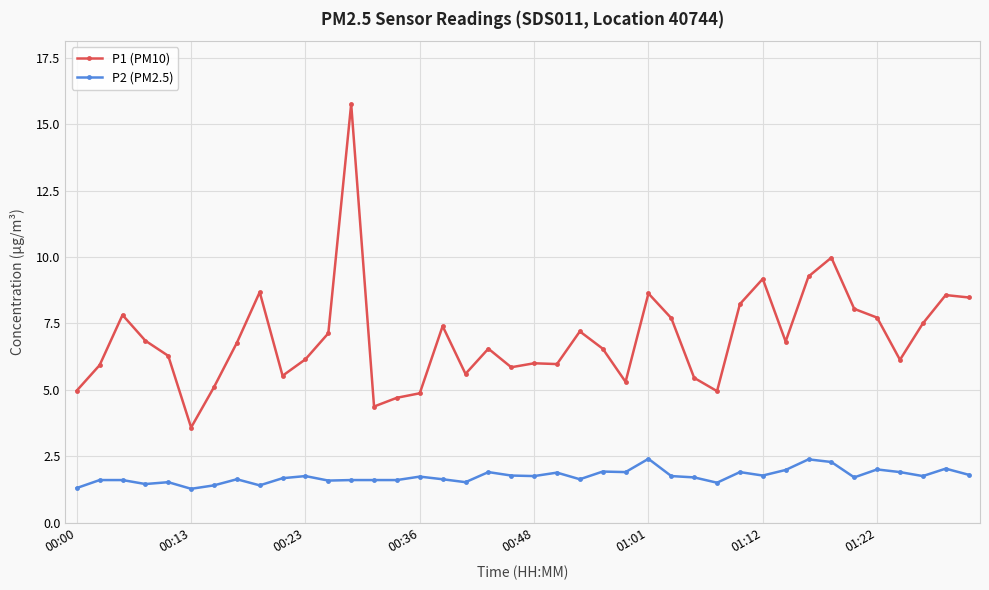

Which series has the widest spread of values?

P1 (PM10)